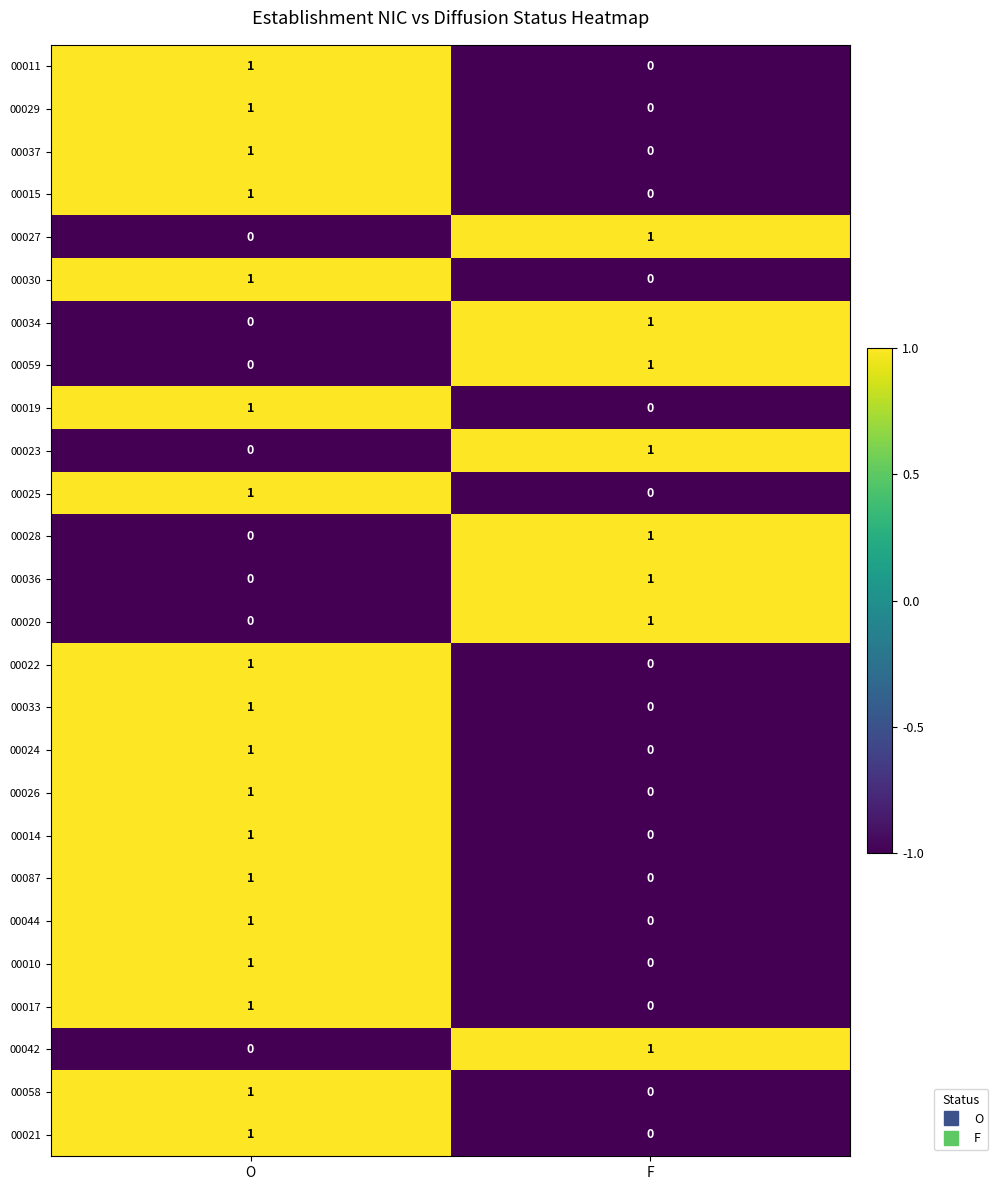

What is the greatest value displayed?

1